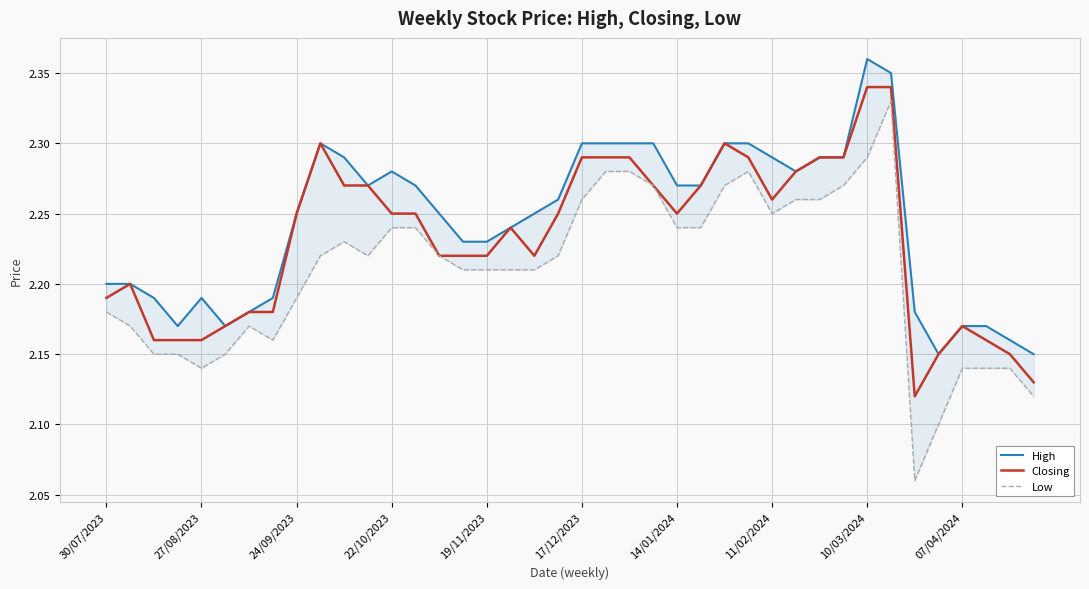

Rank the series by their average value, from lowest to highest.

Low, Closing, High